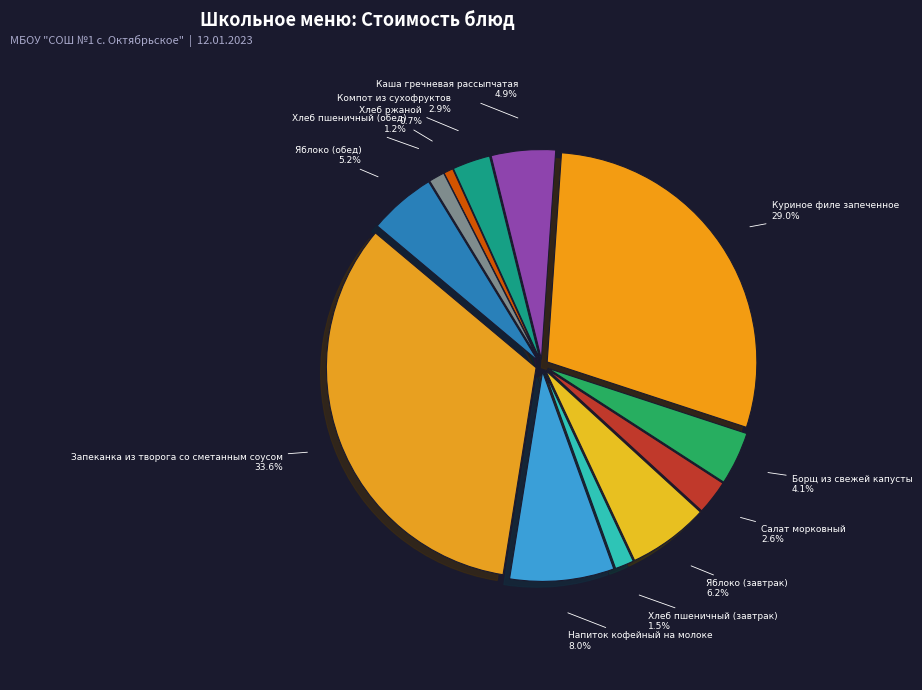

How many slices are in this pie chart?

12